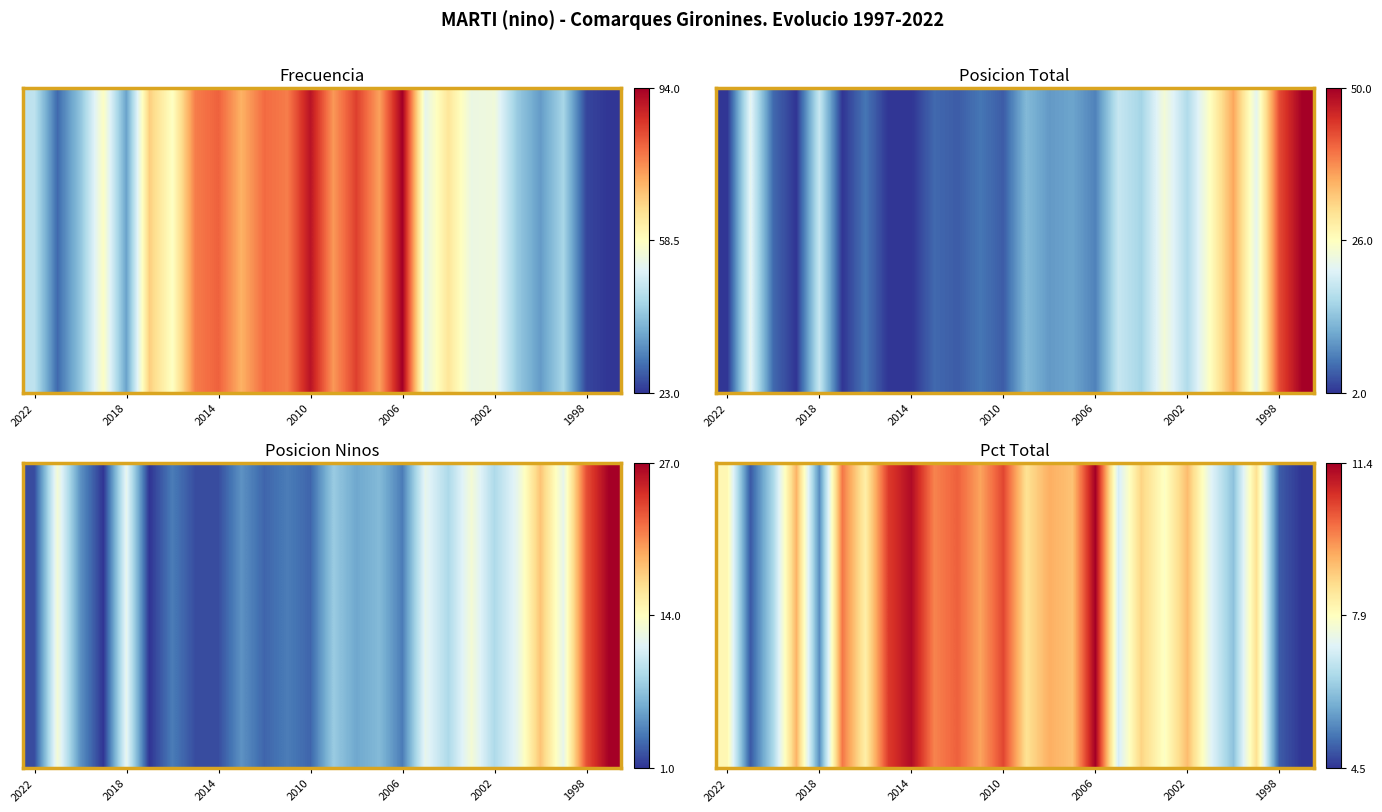

What is the difference between the maximum and second lowest values?

6.5